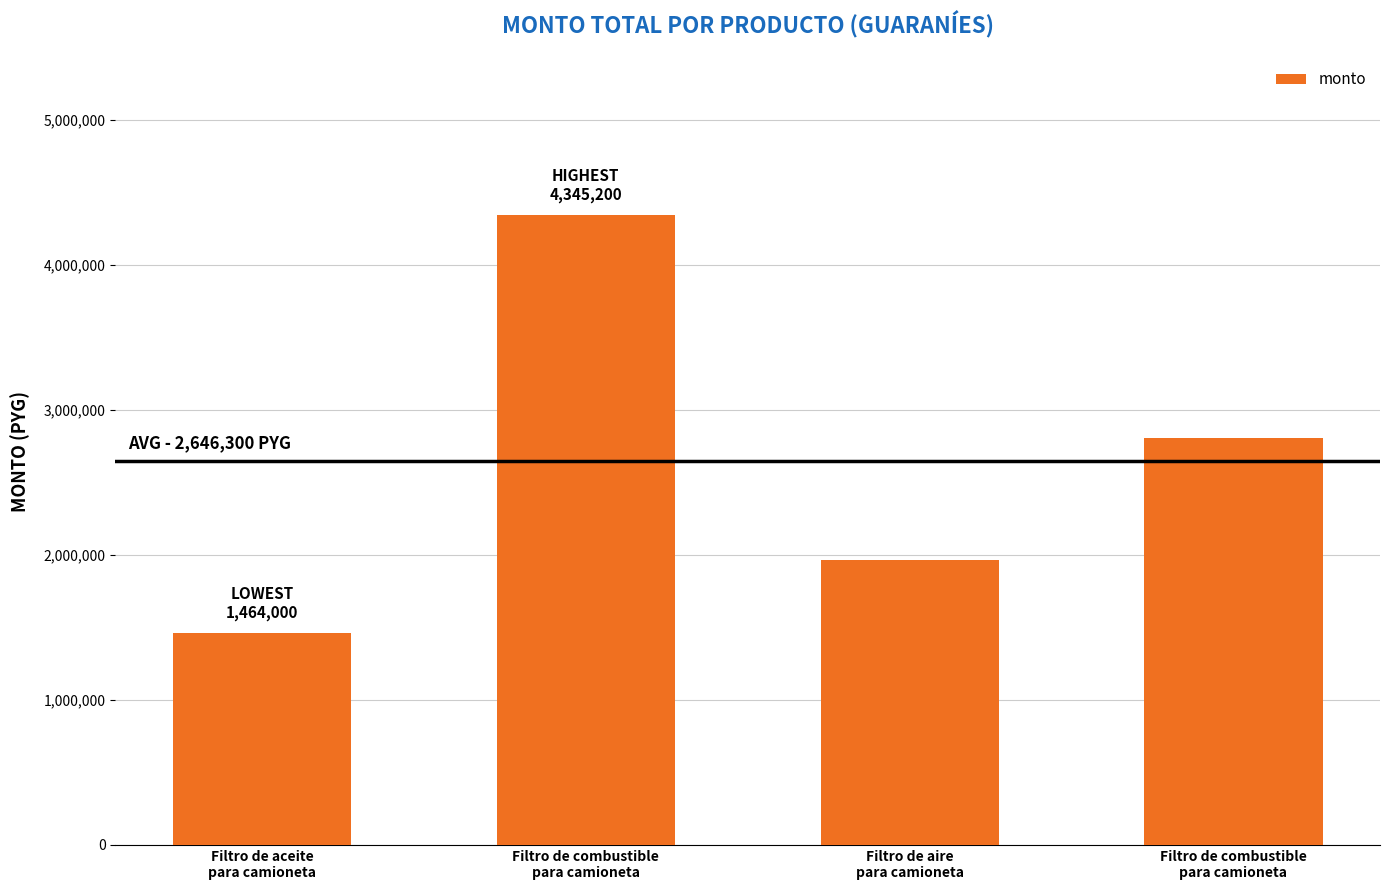

Reading right to left, what are all the values shown in this chart?

2808000	1968000	4345200	1464000